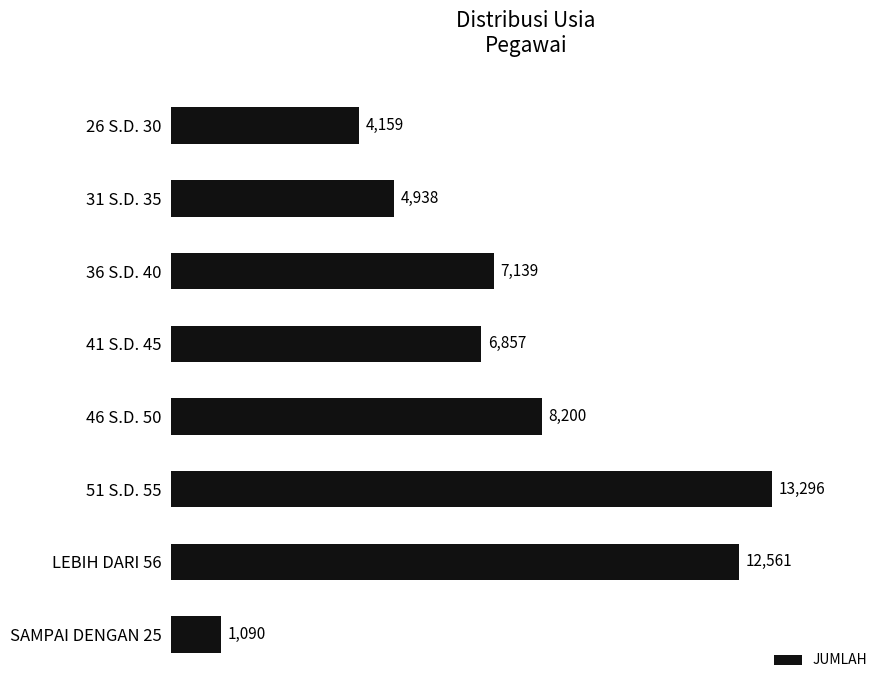

Reading top to bottom, what are all the values shown in this chart?

26 S.D. 30=4159	31 S.D. 35=4938	36 S.D. 40=7139	41 S.D. 45=6857	46 S.D. 50=8200	51 S.D. 55=13296	LEBIH DARI 56=12561	SAMPAI DENGAN 25=1090